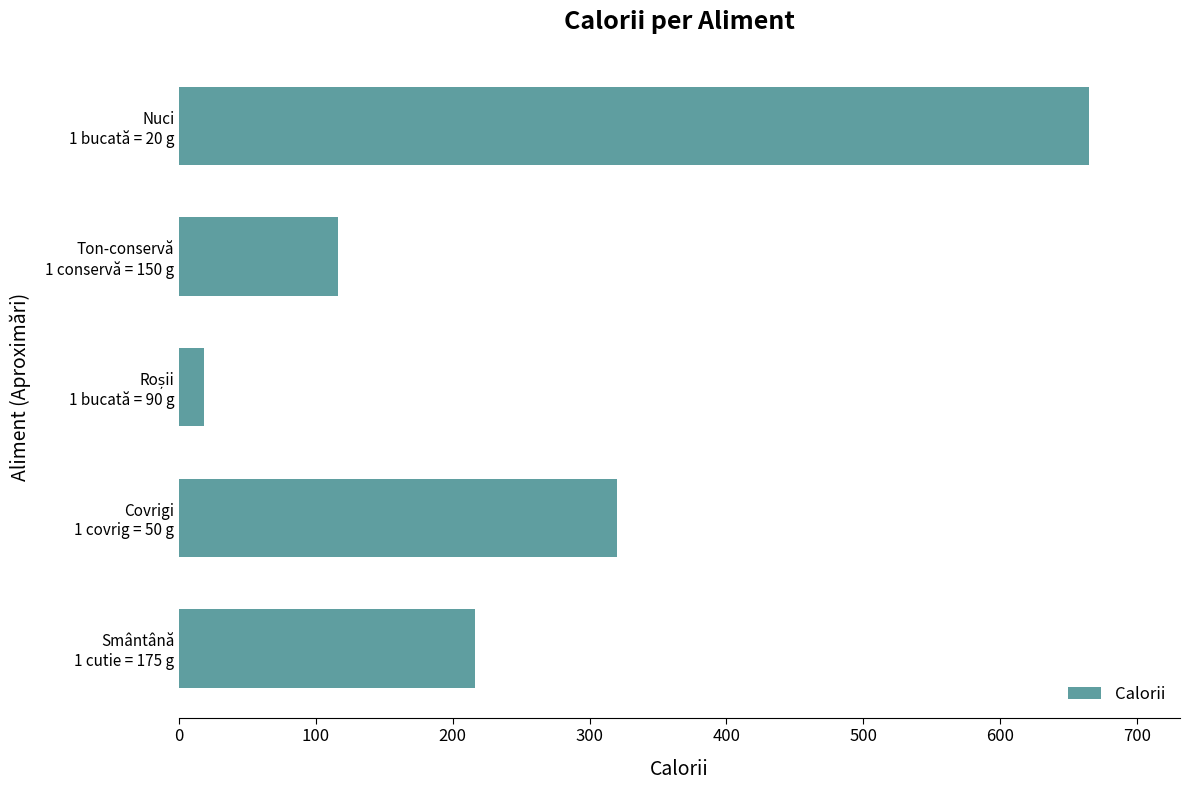

What is the difference between the second highest and minimum values?

302